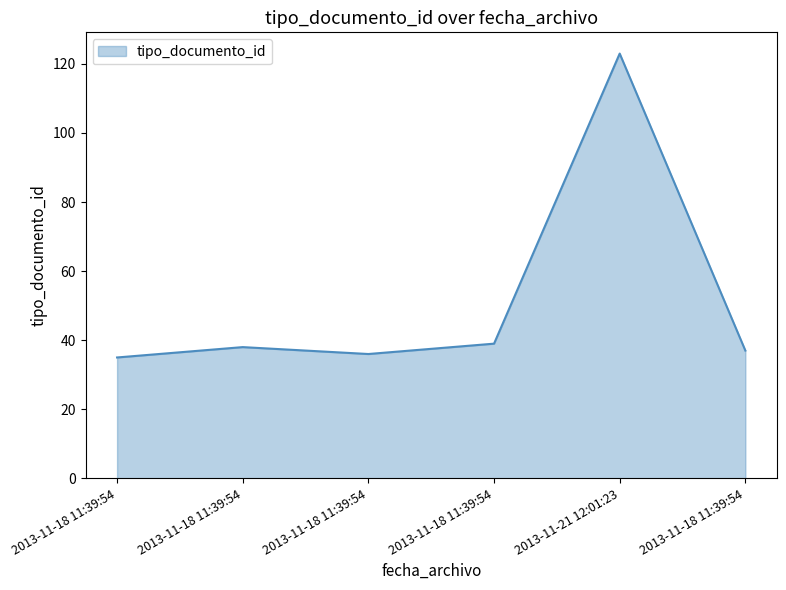

Is it true that the value at 2013-11-18 11:39:54 is 21?

False